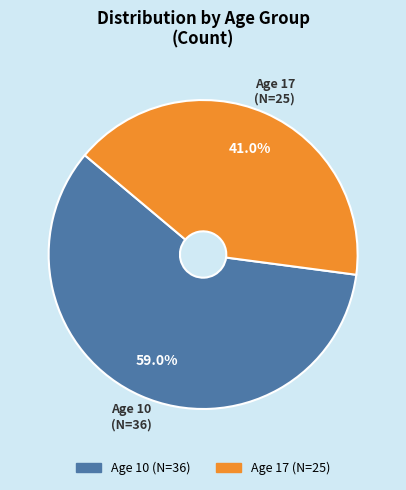

Combined, what portion of the pie is Age 10 and Age 17?

100.0%